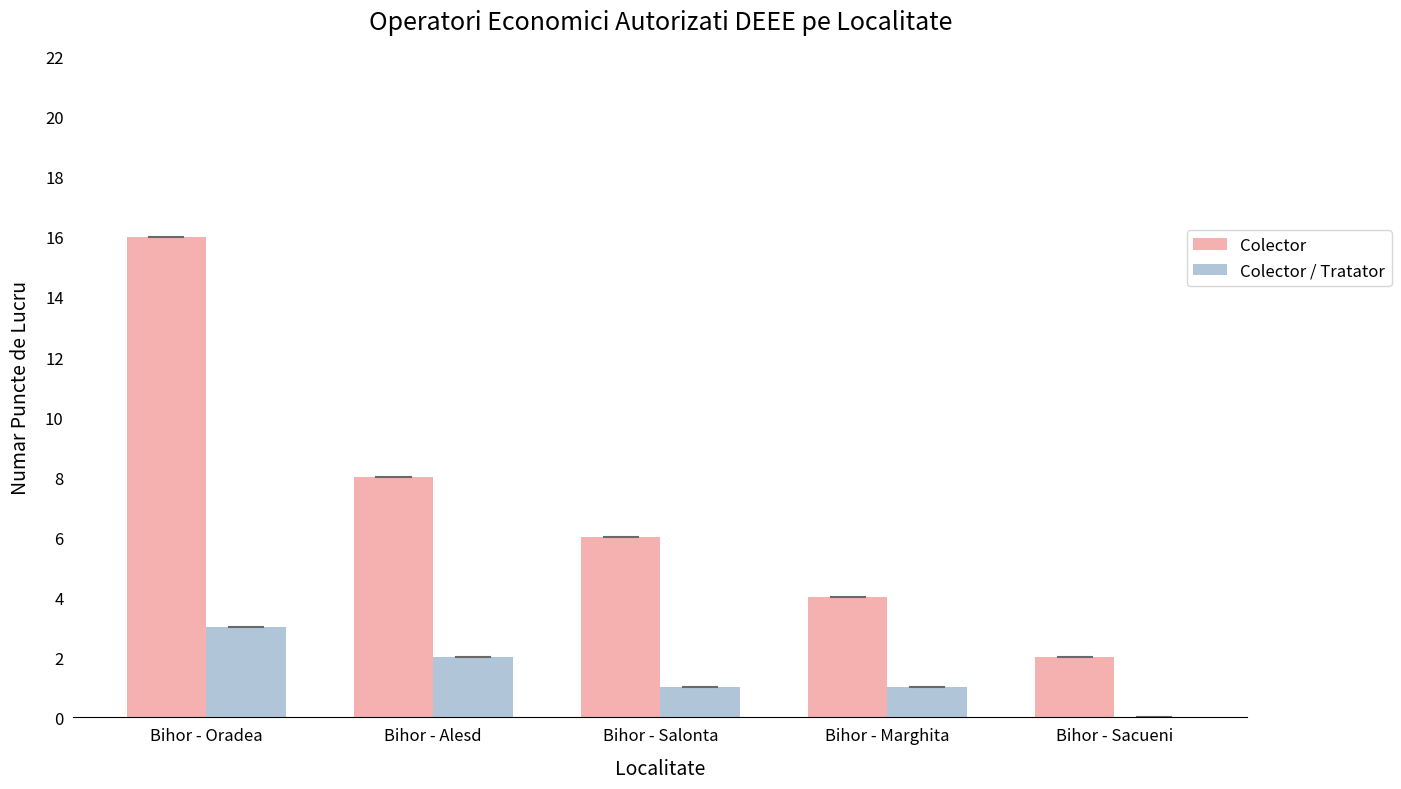

Reading left to right, what are all the values shown in this chart?

Colector: 16	8	6	4	2
Colector / Tratator: 3	2	1	1	0